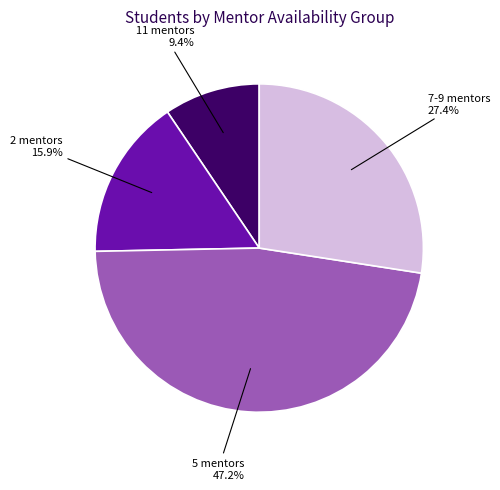

Is there any slice that represents more than half of the pie?

No